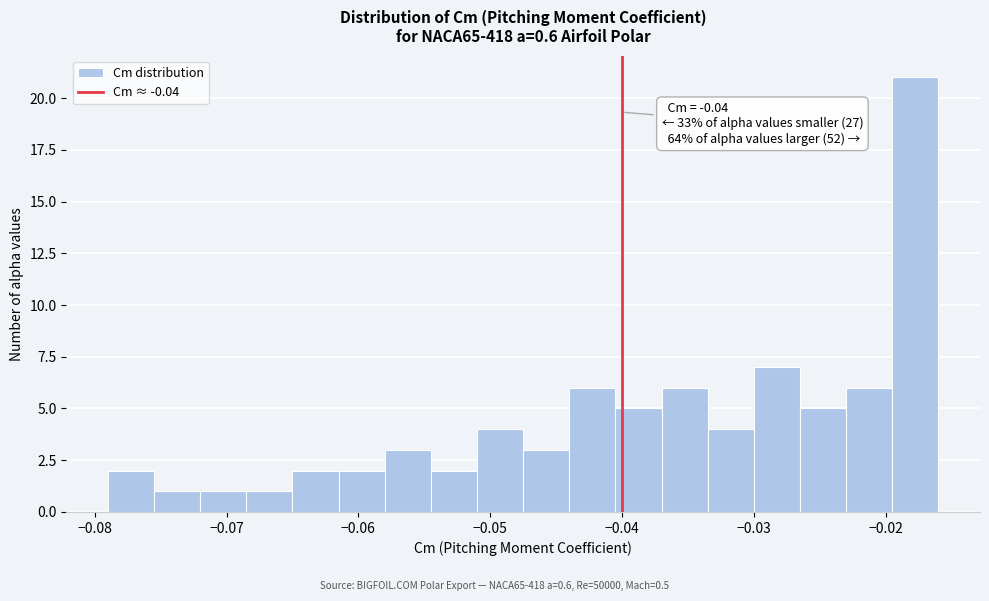

Around what value on the x-axis is the tallest bar? Give the approximate position of its centre, as read against the axis.

-0.018